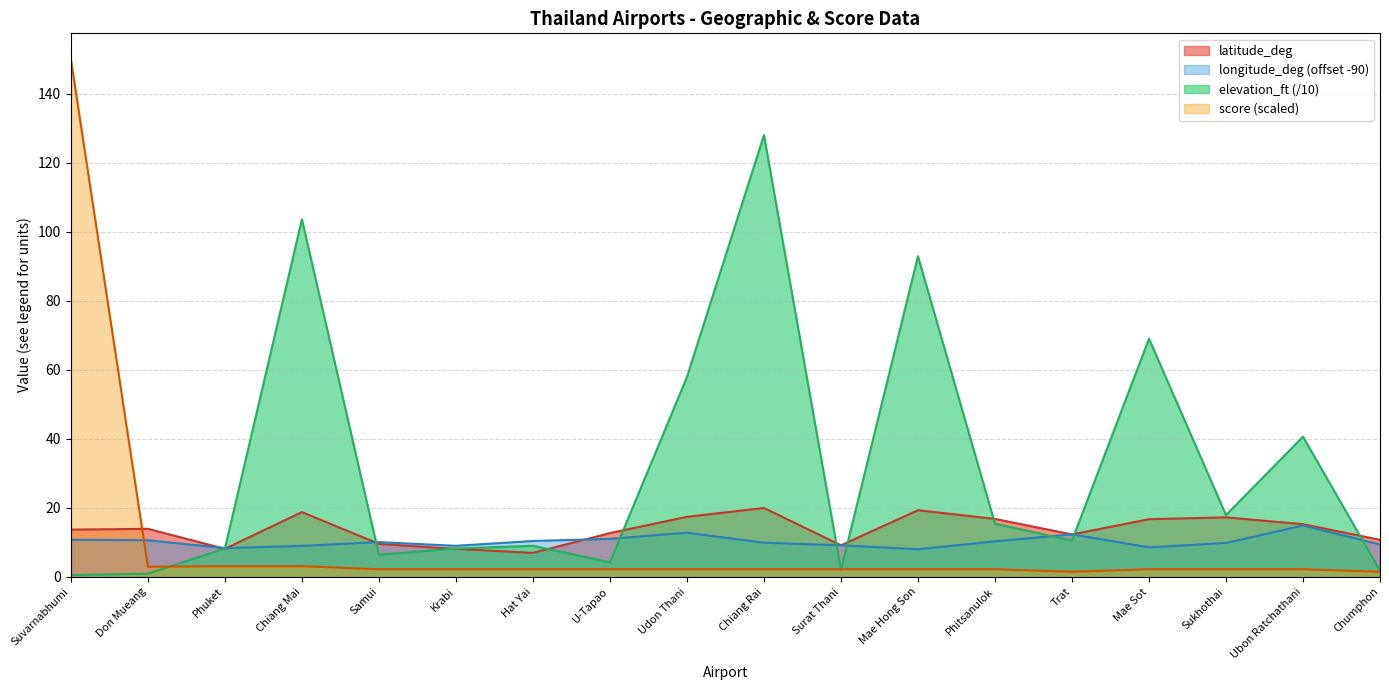

What is the difference between the highest and lowest values at Phuket?

5.2